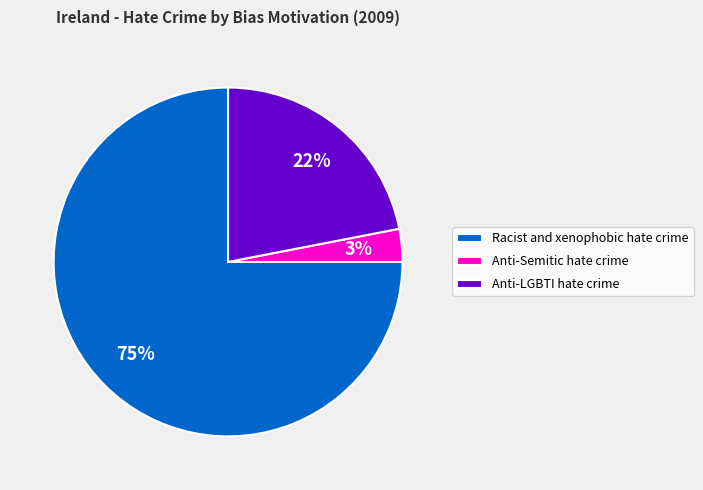

Which has a higher value, Anti-LGBTI hate crime or Anti-Semitic hate crime?

Anti-LGBTI hate crime